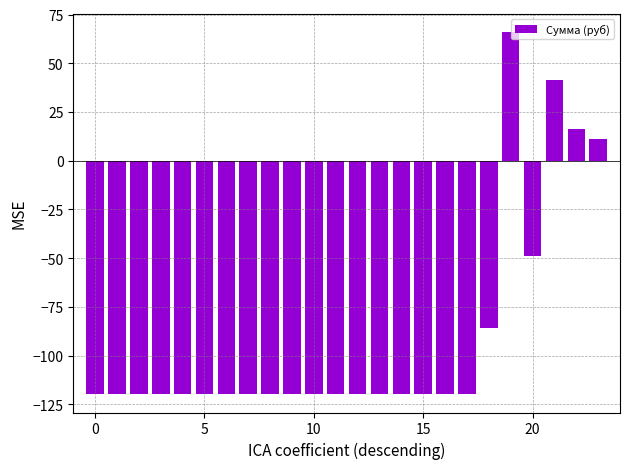

What is the minimum value shown in the chart?

-119.9